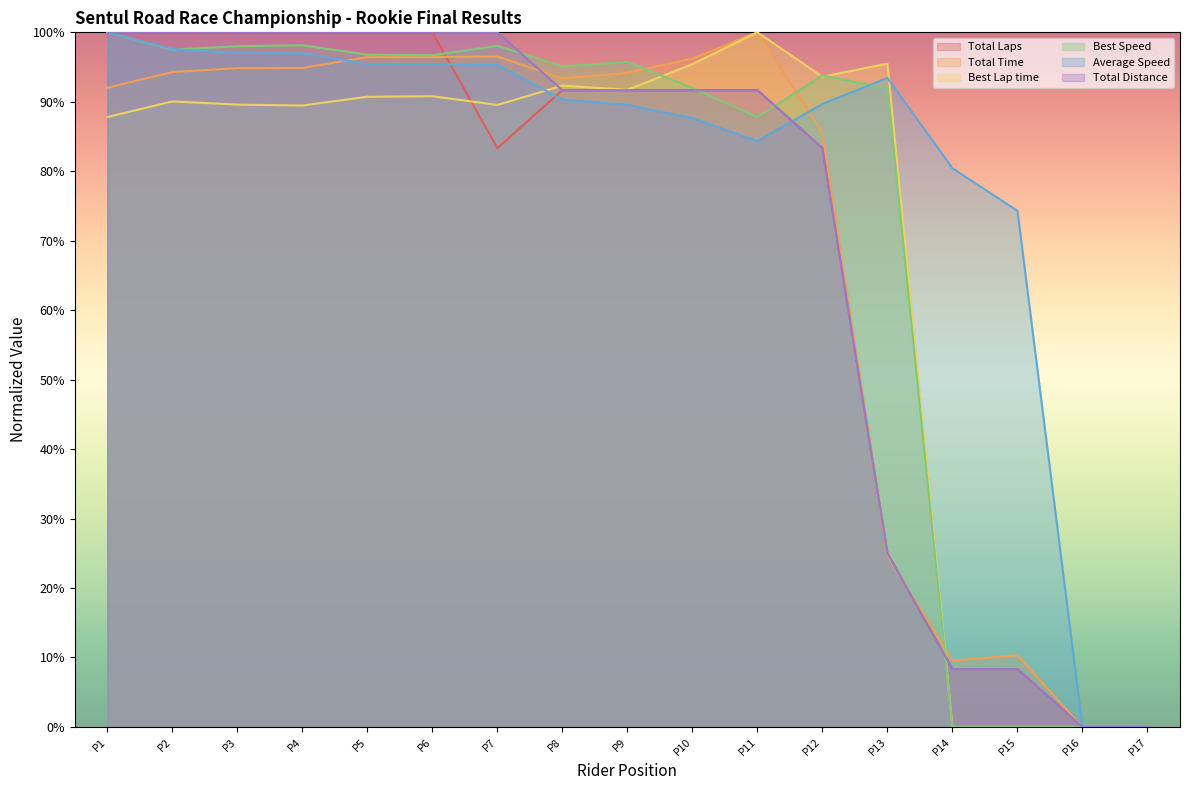

What is the spread (max minus min) of values at P7?

16.7